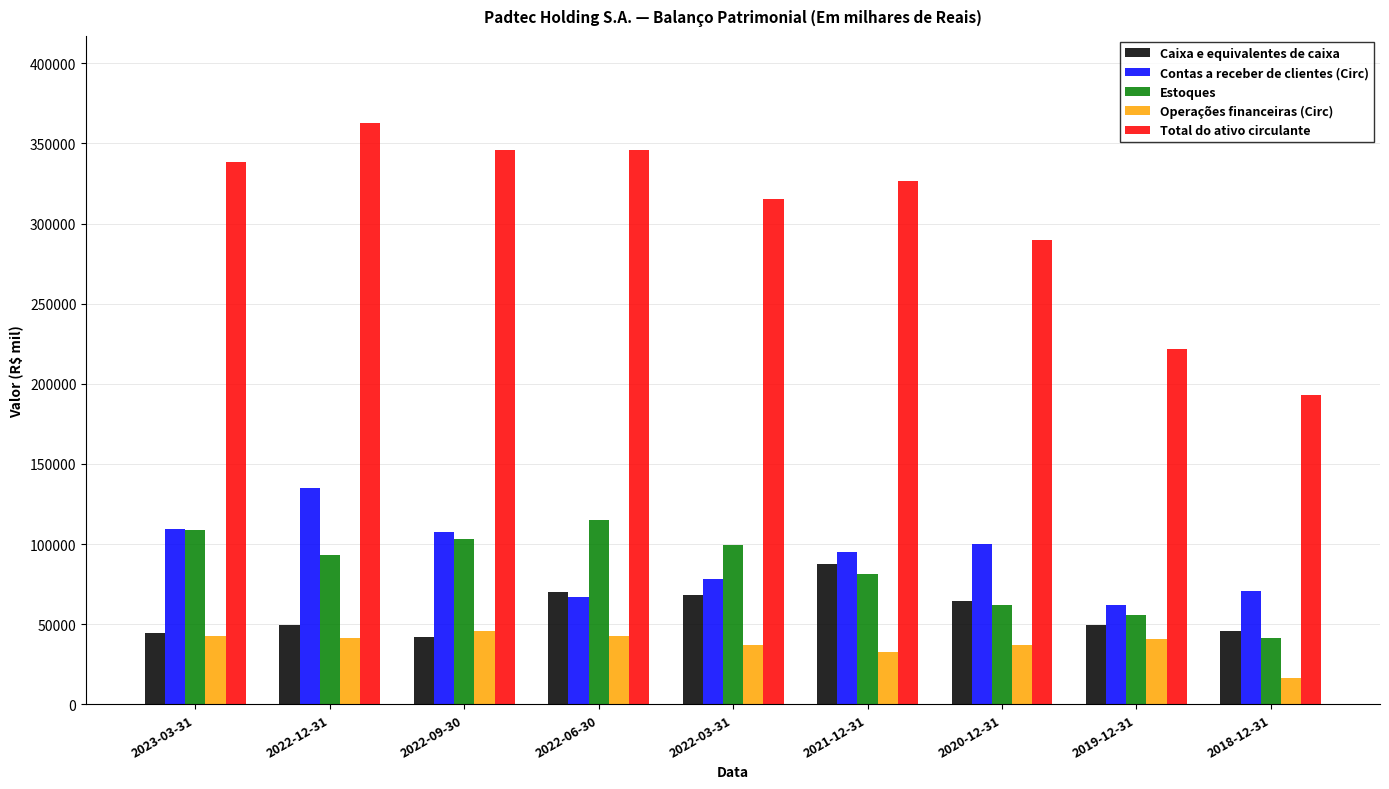

What is the greatest value displayed?

362706